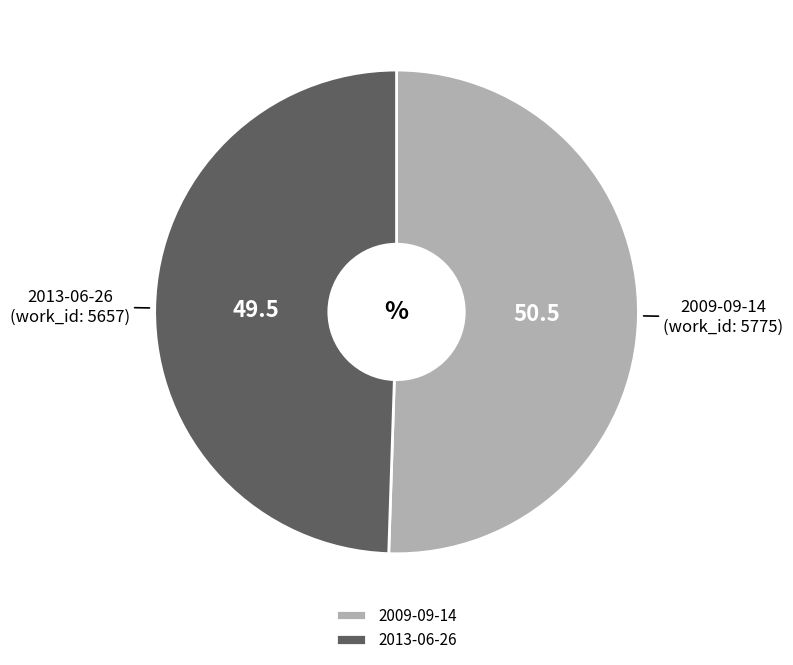

Is it true that 2013-06-26 is 49% of the pie?

True